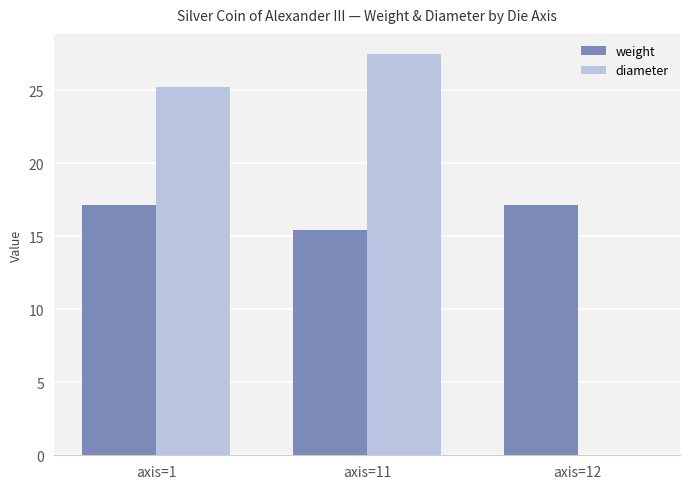

Count the number of categories in the chart.

3